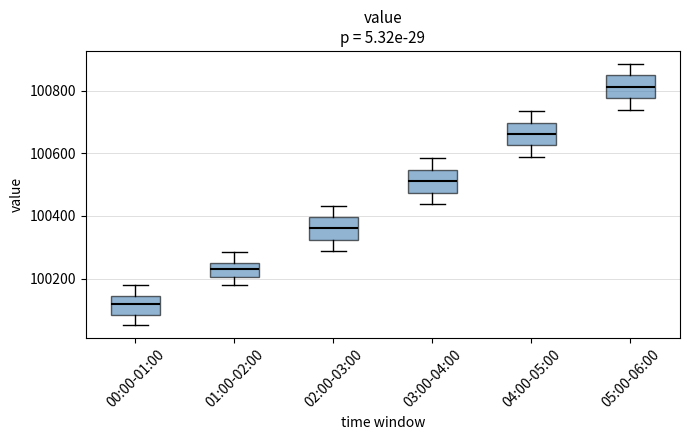

Reading left to right, read every box against the y-axis: the position of its median line, the range the box covers, and the ends of its whiskers. The values are not printed on the chart, so give them approximately, as read against the axis.

00:00-01:00: median 100120, box 100080 to 100140, whiskers 100060 to 100180
01:00-02:00: median 100240 (inside the box), box 100200 to 100240, whiskers 100180 to 100280
02:00-03:00: median 100360, box 100320 to 100400, whiskers 100280 to 100440
03:00-04:00: median 100520, box 100480 to 100540, whiskers 100440 to 100580
04:00-05:00: median 100660, box 100620 to 100700, whiskers 100580 to 100740
05:00-06:00: median 100820, box 100780 to 100840, whiskers 100740 to 100880